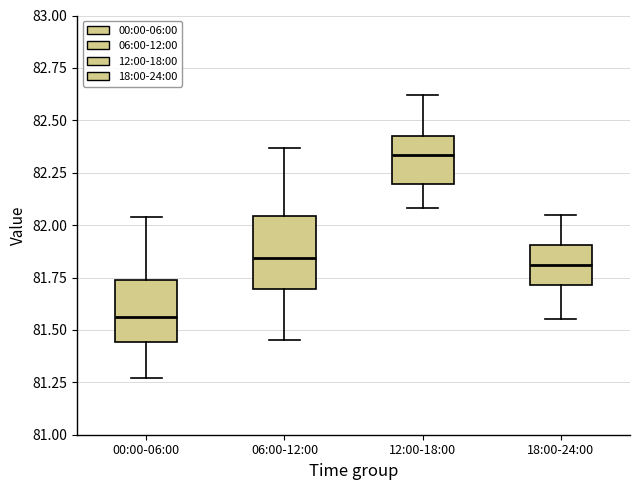

Reading left to right, read every box against the y-axis: the position of its median line, the range the box covers, and the ends of its whiskers. The values are not printed on the chart, so give them approximately, as read against the axis.

00:00-06:00: median 81.55, box 81.45 to 81.75, whiskers 81.25 to 82.05
06:00-12:00: median 81.85, box 81.70 to 82.05, whiskers 81.45 to 82.35
12:00-18:00: median 82.35, box 82.20 to 82.45, whiskers 82.10 to 82.60
18:00-24:00: median 81.80, box 81.70 to 81.90, whiskers 81.55 to 82.05